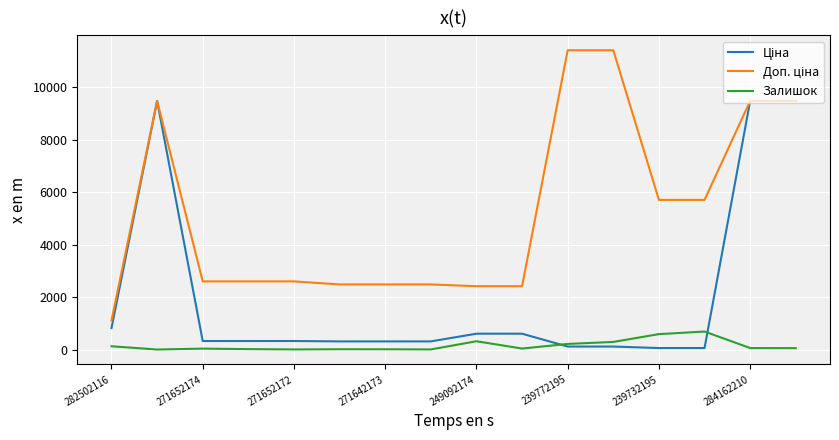

What is the maximum value shown in the chart?

11410.0